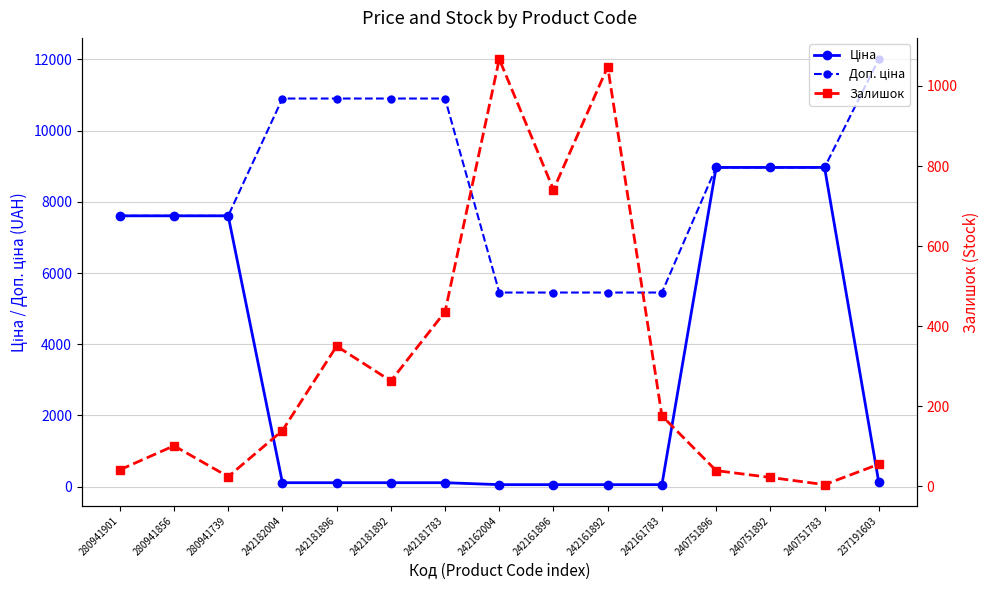

What is the smallest value displayed?

4.0